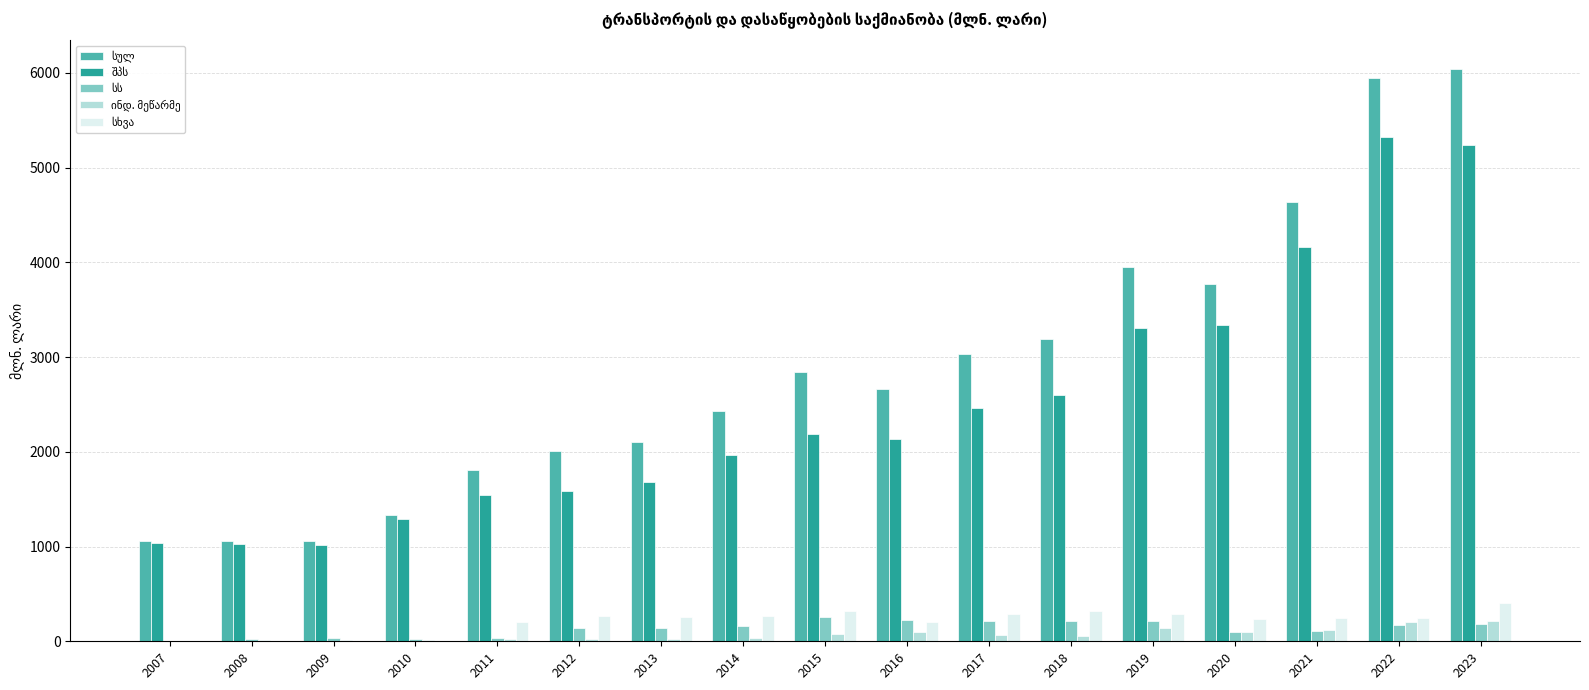

What is the maximum value shown in the chart?

6040.5